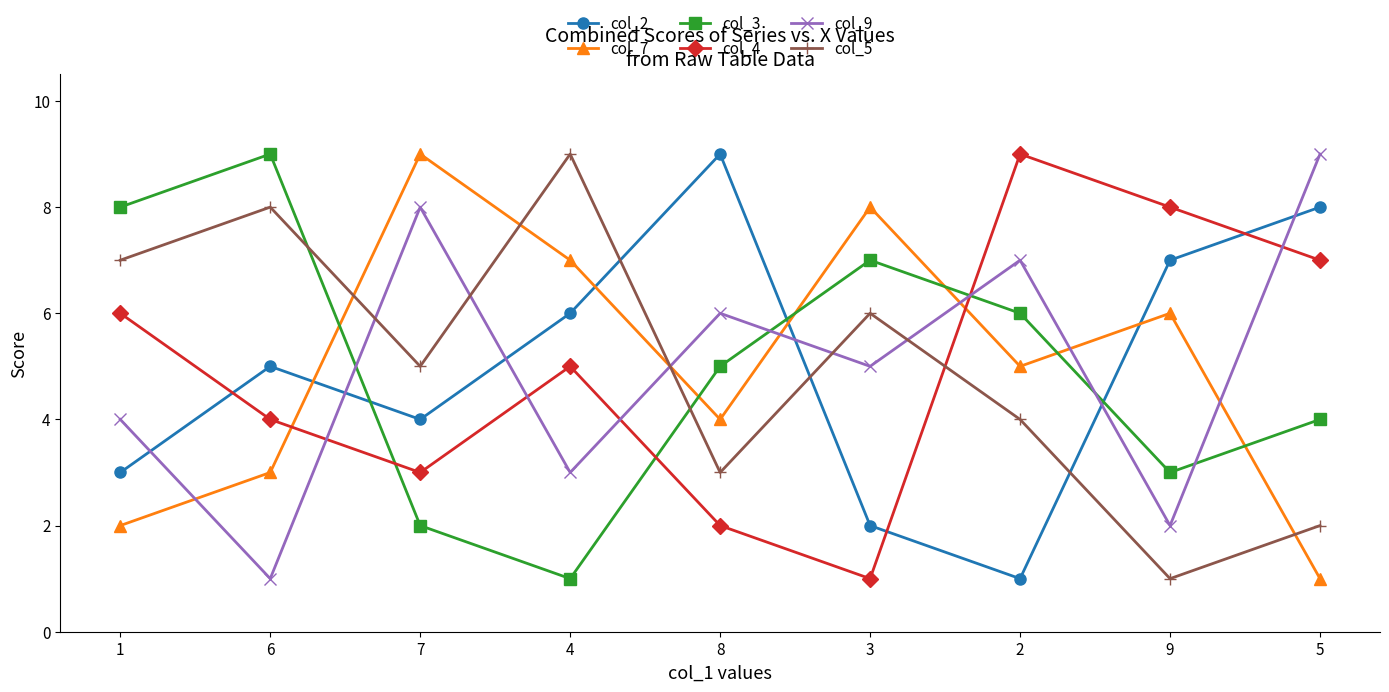

What are all the series names shown in the legend?

col_2, col_7, col_3, col_4, col_9, col_5